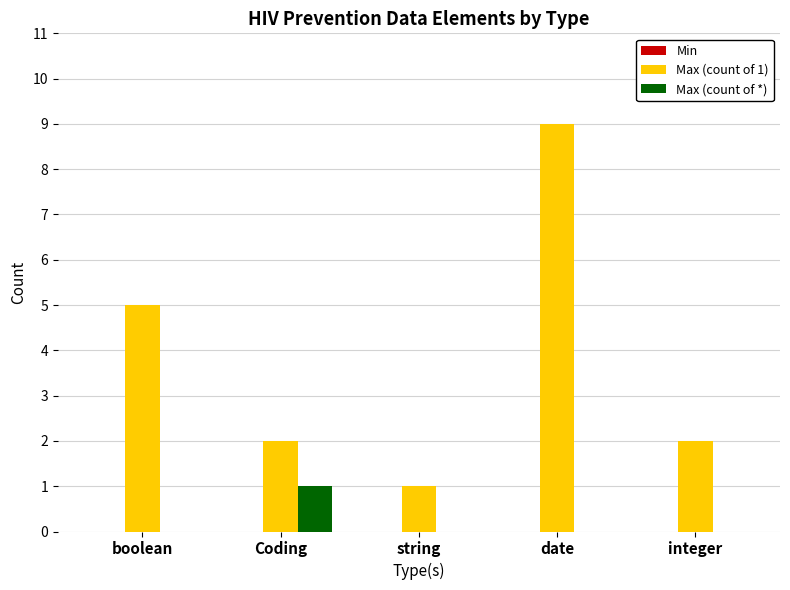

Read the Max (count of 1) value at integer.

2